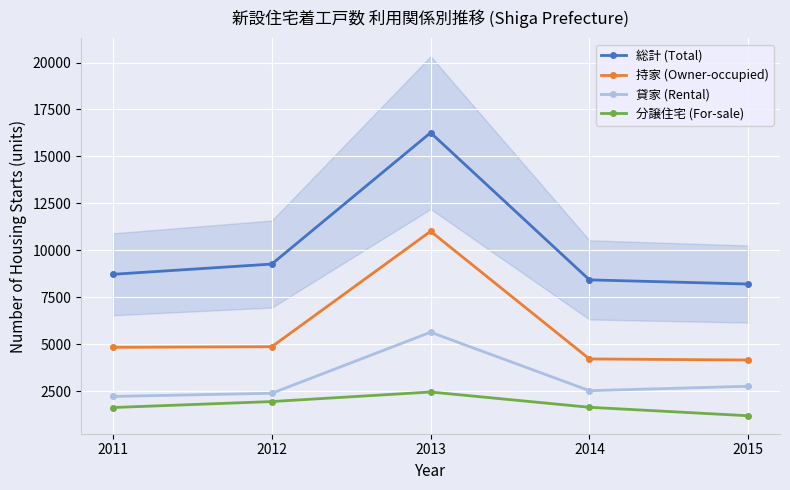

Does the chart display data point markers on the line(s)?

Yes